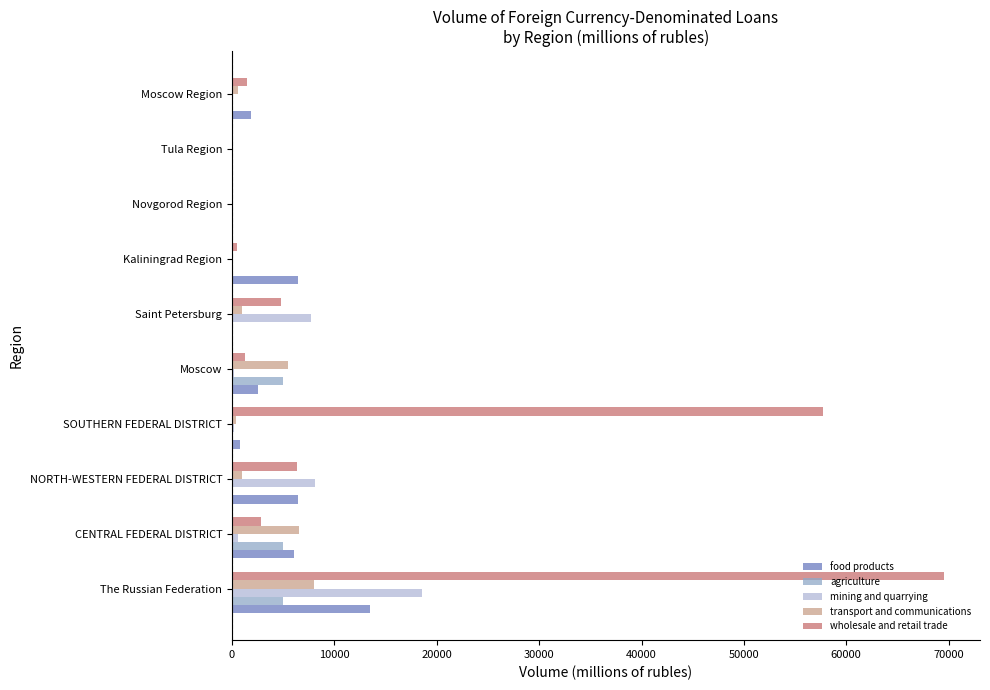

How many distinct data groups are displayed?

5